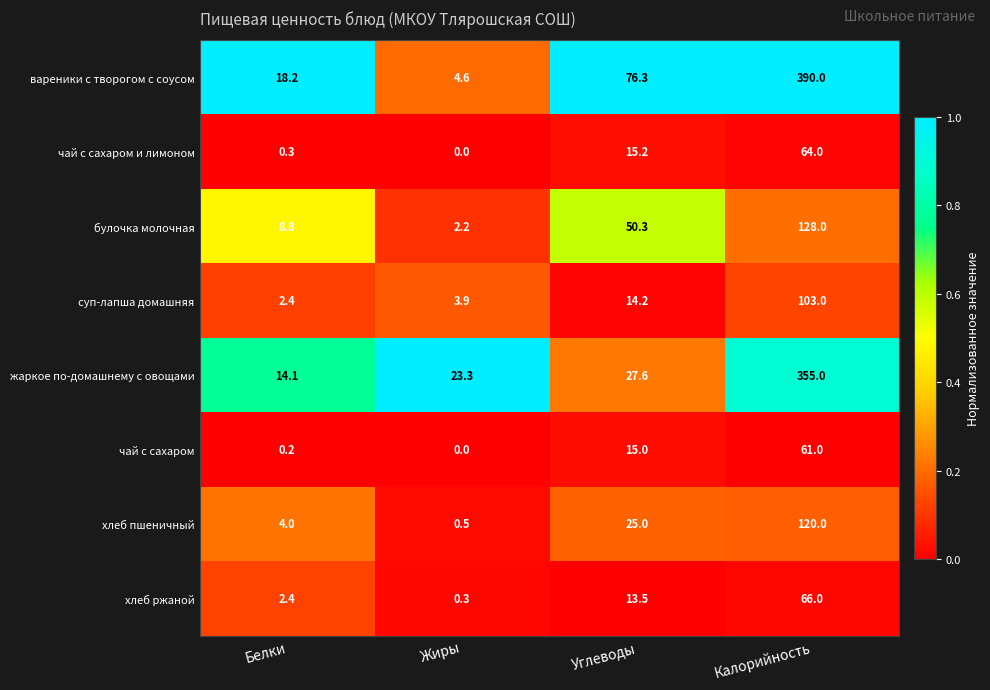

At which label is чай с сахаром closest to 30?

Углеводы